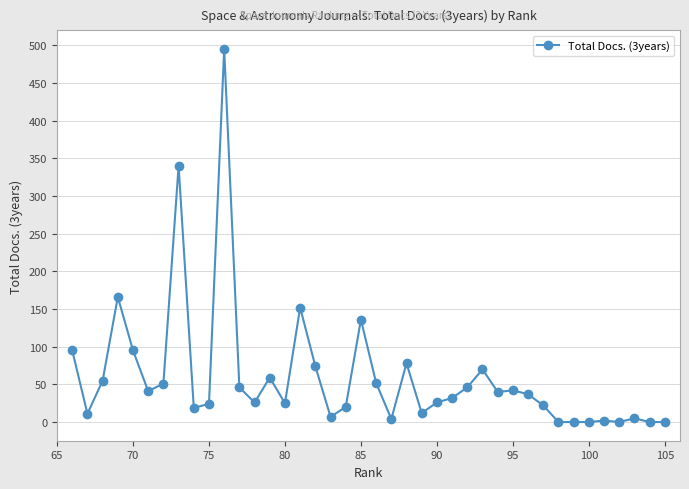

What is the average value?

60